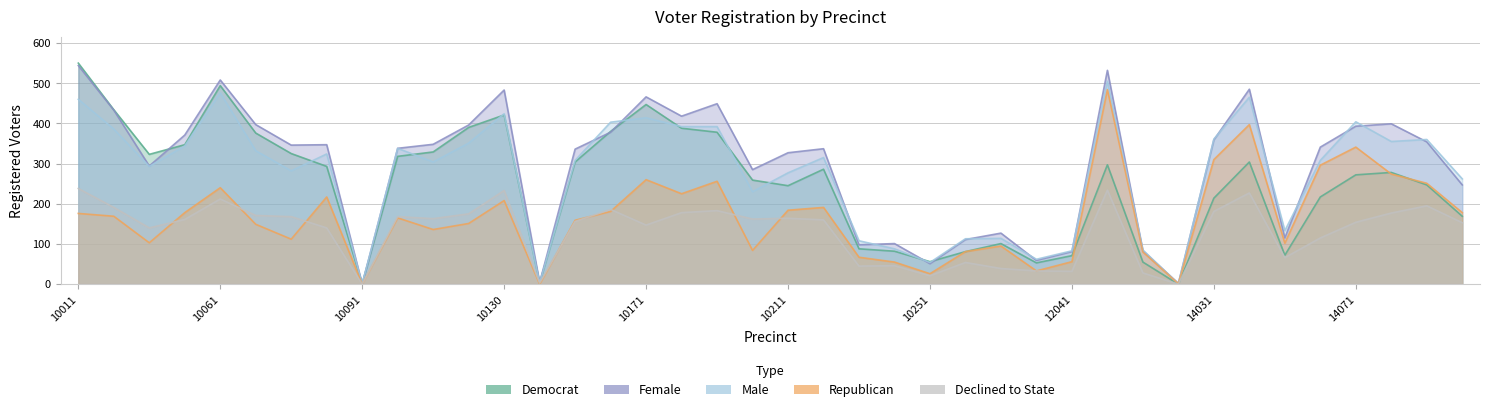

At which label does dem reach its minimum?

14021